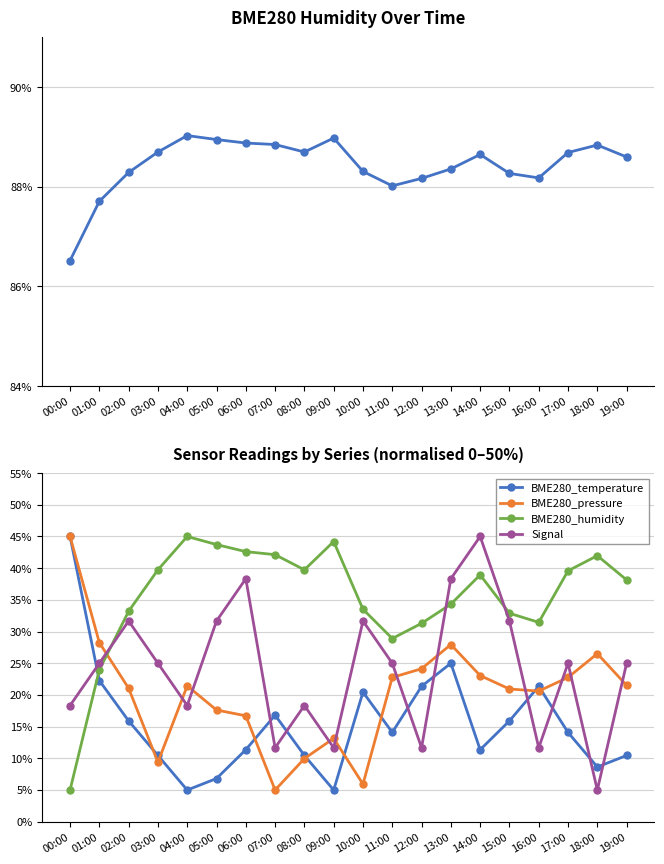

The value of BME280_temperature at 05:00 is 6.8. True or false?

True